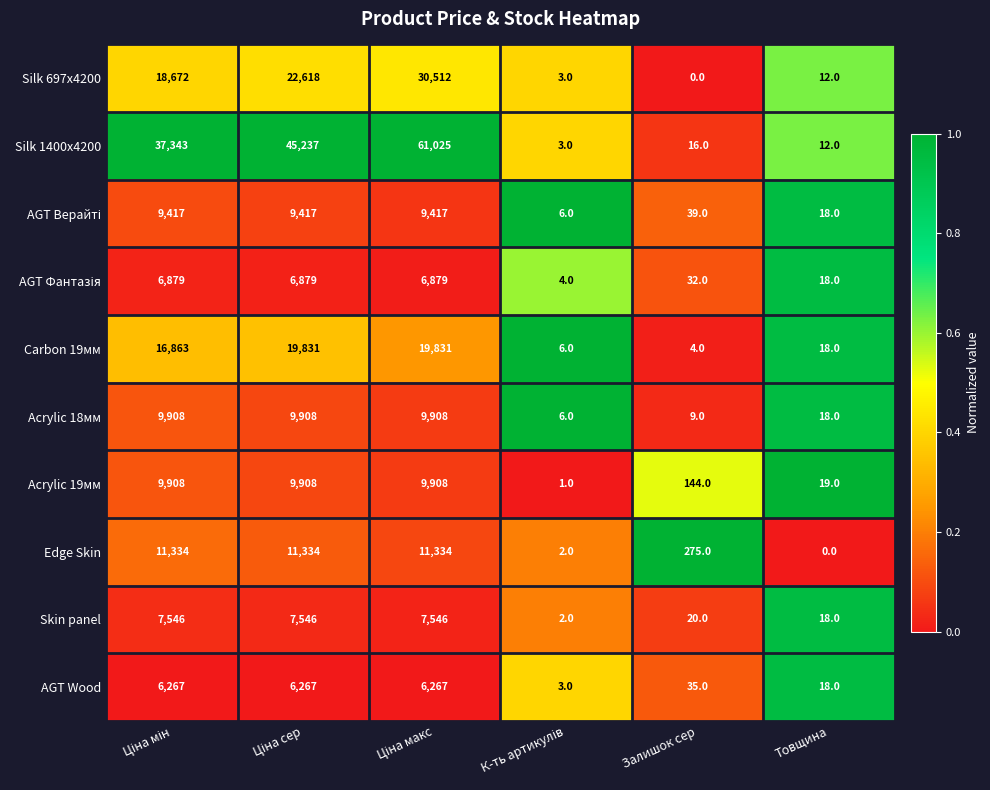

The value of Acrylic 18мм at Залишок сер is 15. True or false?

False